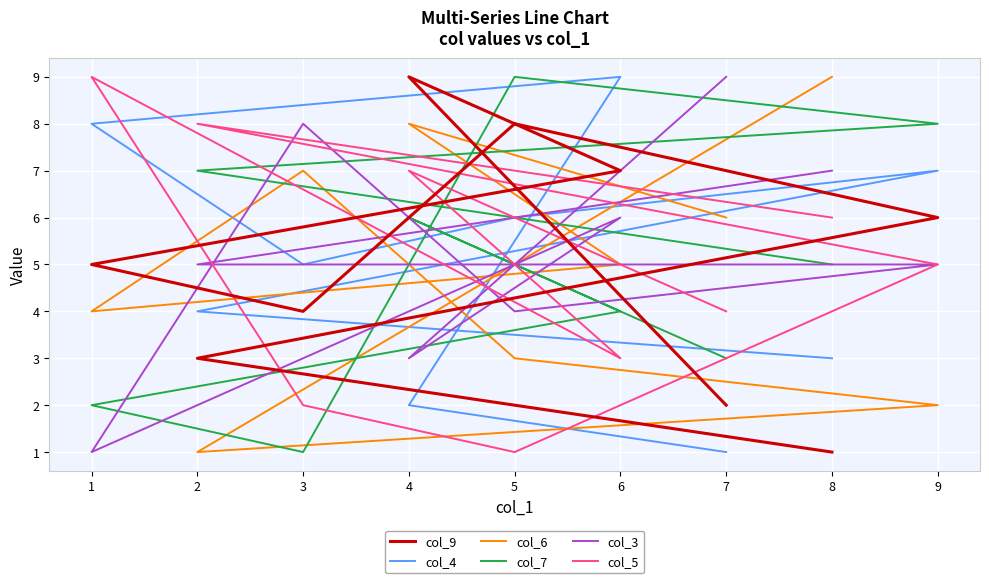

True or false: col_6 and col_7 intersect in this chart.

True